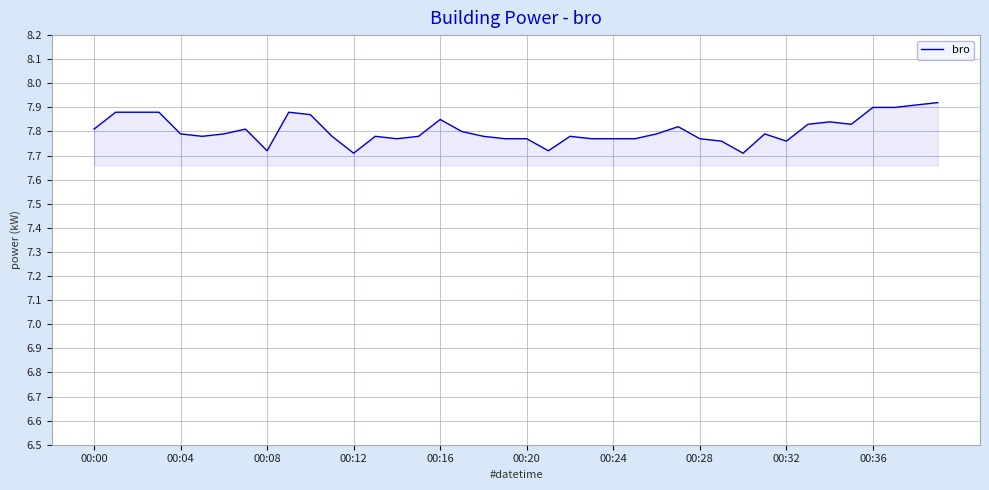

How many lines are shown in the chart?

1